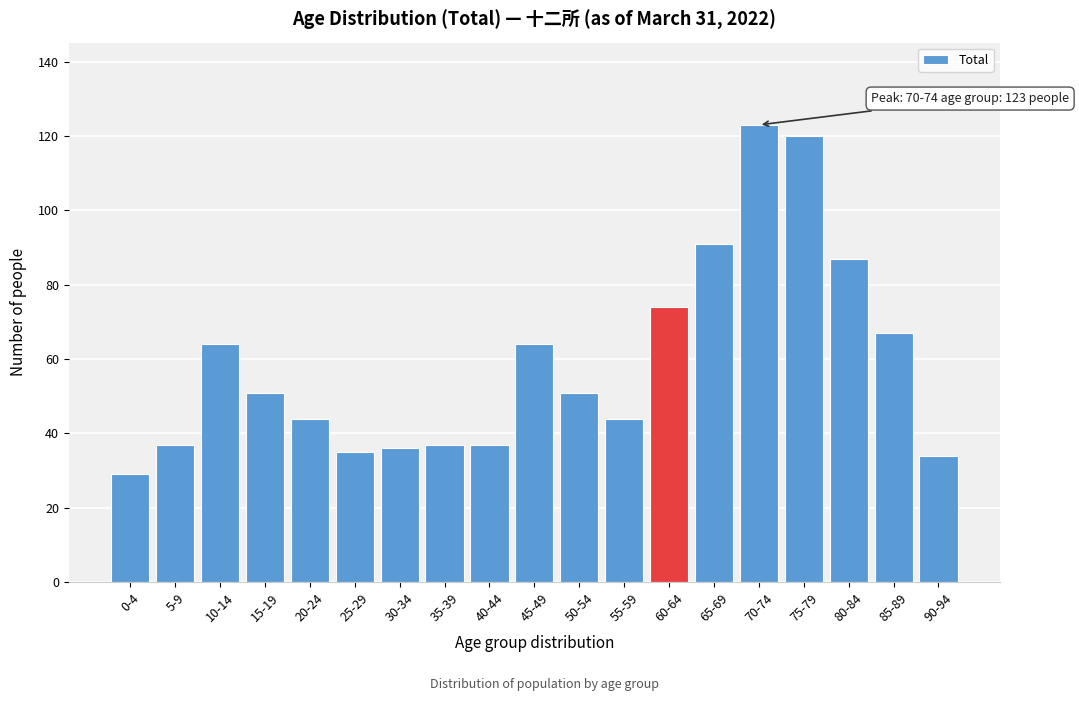

Reading left to right, list all the values displayed in this chart.

29	37	64	51	44	35	36	37	37	64	51	44	74	91	123	120	87	67	34